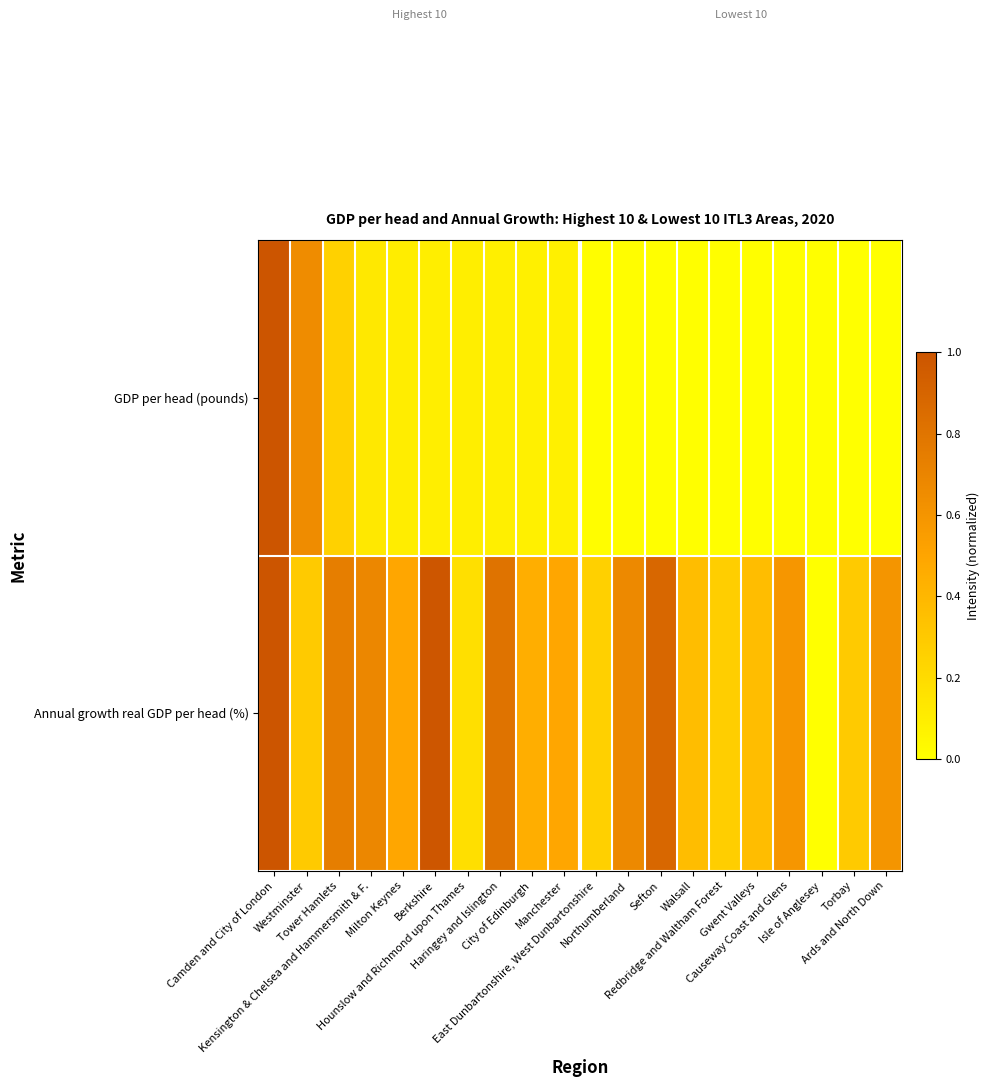

Reading right to left, what are all the values shown in this chart?

GDP per head (pounds): Ards and North Down=0.0	Torbay=0.0	Isle of Anglesey=0.0	Causeway Coast and Glens=0.0	Gwent Valleys=0.0	Redbridge and Waltham Forest=0.0	Walsall=0.0	Sefton=0.0	Northumberland=0.0	East Dunbartonshire, West Dunbartonshire=0.0	Manchester=0.1	City of Edinburgh=0.1	Haringey and Islington=0.1	Hounslow and Richmond upon Thames=0.1	Berkshire=0.1	Milton Keynes=0.1	Kensington & Chelsea and Hammersmith & F.=0.1	Tower Hamlets=0.3	Westminster=0.7	Camden and City of London=1.0
Annual growth real GDP per head (%): Ards and North Down=0.6	Torbay=0.3	Isle of Anglesey=0.0	Causeway Coast and Glens=0.6	Gwent Valleys=0.4	Redbridge and Waltham Forest=0.3	Walsall=0.4	Sefton=0.9	Northumberland=0.7	East Dunbartonshire, West Dunbartonshire=0.3	Manchester=0.5	City of Edinburgh=0.4	Haringey and Islington=0.8	Hounslow and Richmond upon Thames=0.2	Berkshire=1.0	Milton Keynes=0.5	Kensington & Chelsea and Hammersmith & F.=0.7	Tower Hamlets=0.7	Westminster=0.3	Camden and City of London=1.0